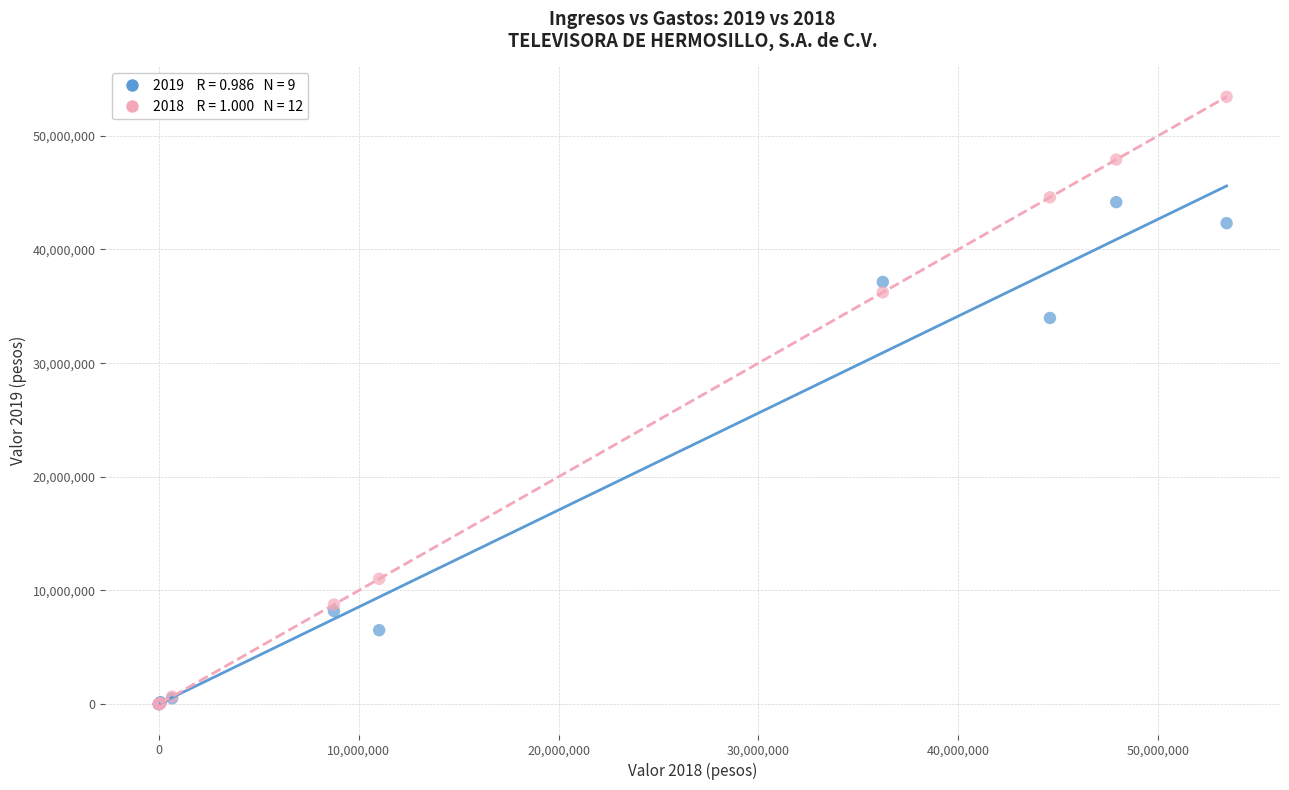

Across all series, what Y value is closest to 26716411?

33972967